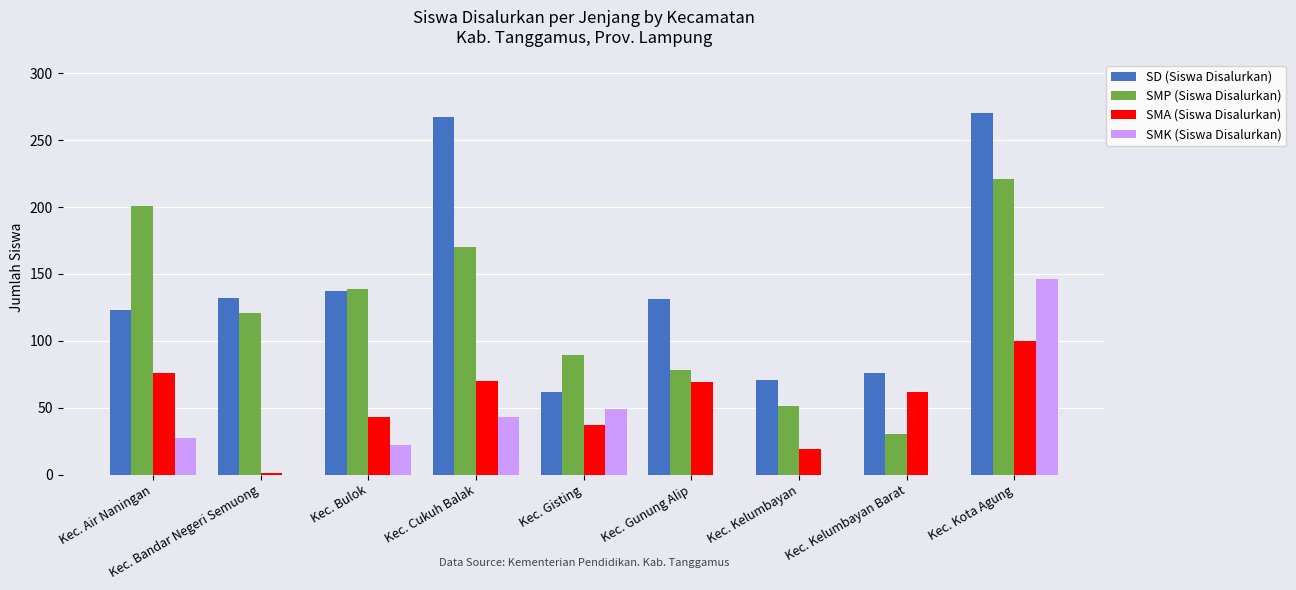

Is the value of SMP (Siswa Disalurkan) at Kec. Kota Agung greater than the value of SD (Siswa Disalurkan) at Kec. Gisting?

Yes